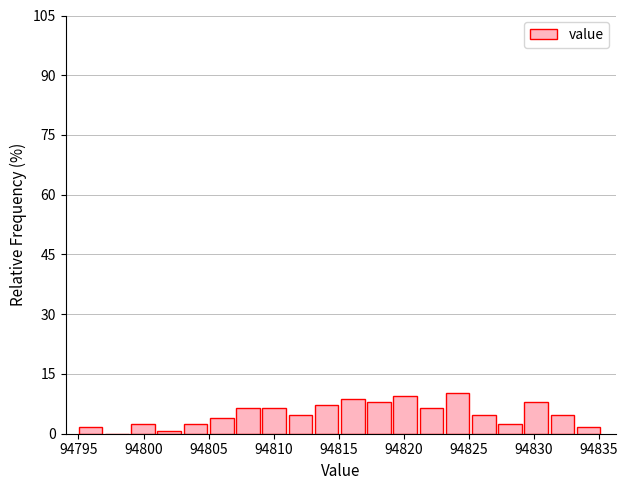

How tall is the bar that spans 94815.0 to 94817.0 on the x-axis? Neither the bar edges nor the heights are printed on the chart, so give them approximately, as read against the axes.

8